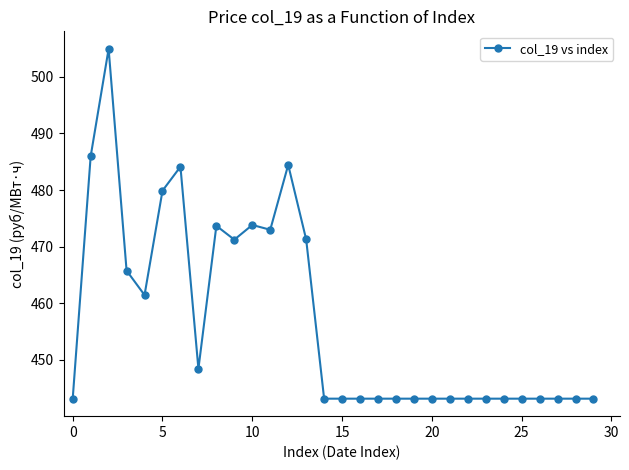

True or false: the data has more than 2 interior local peaks.

True